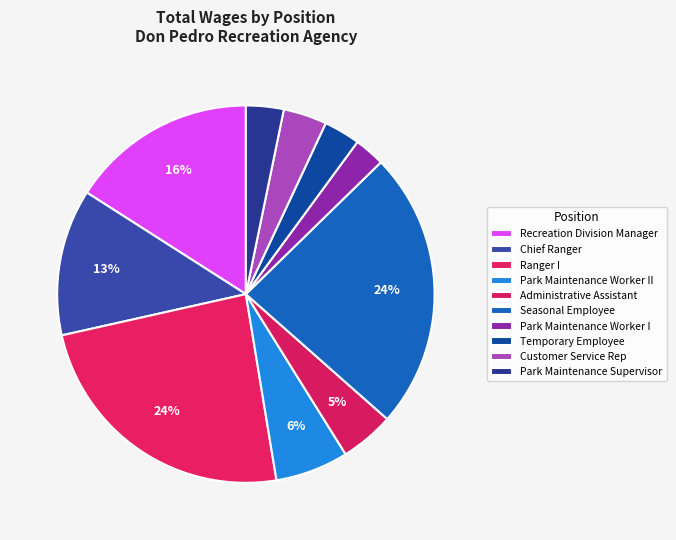

How many slices are in this pie chart?

10